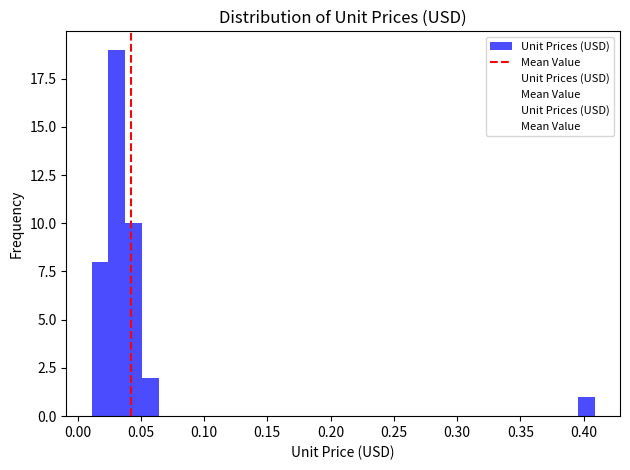

Read against the x-axis, roughly where is the centre of the tallest bar?

0.030